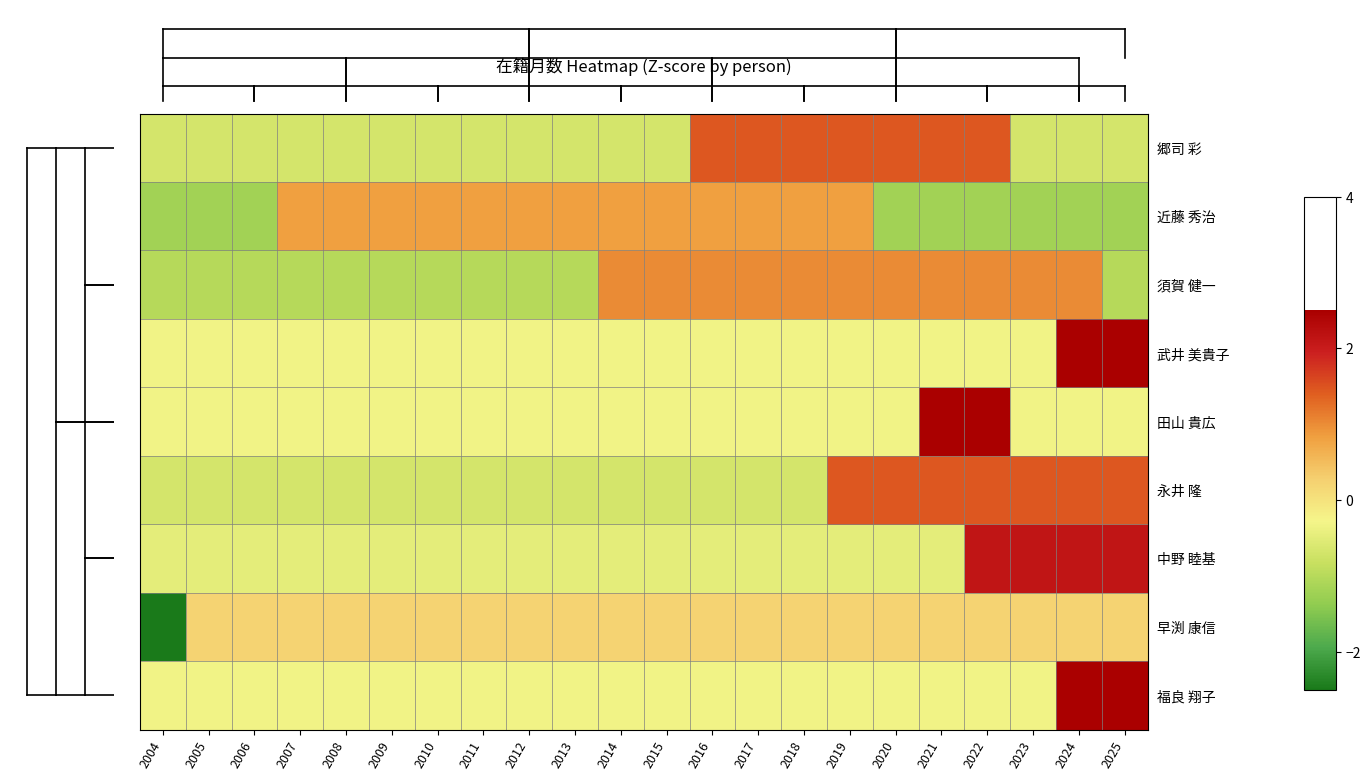

Reading left to right, transcribe all the data shown in this chart.

郷司 彩: 2004=-0.7	2005=-0.7	2006=-0.7	2007=-0.7	2008=-0.7	2009=-0.7	2010=-0.7	2011=-0.7	2012=-0.7	2013=-0.7	2014=-0.7	2015=-0.7	2016=1.5	2017=1.5	2018=1.5	2019=1.5	2020=1.5	2021=1.5	2022=1.5	2023=-0.7	2024=-0.7	2025=-0.7
近藤 秀治: 2004=-1.2	2005=-1.2	2006=-1.2	2007=0.8	2008=0.8	2009=0.8	2010=0.8	2011=0.8	2012=0.8	2013=0.8	2014=0.8	2015=0.8	2016=0.8	2017=0.8	2018=0.8	2019=0.8	2020=-1.2	2021=-1.2	2022=-1.2	2023=-1.2	2024=-1.2	2025=-1.2
須賀 健一: 2004=-1.0	2005=-1.0	2006=-1.0	2007=-1.0	2008=-1.0	2009=-1.0	2010=-1.0	2011=-1.0	2012=-1.0	2013=-1.0	2014=1.0	2015=1.0	2016=1.0	2017=1.0	2018=1.0	2019=1.0	2020=1.0	2021=1.0	2022=1.0	2023=1.0	2024=1.0	2025=-1.0
武井 美貴子: 2004=-0.3	2005=-0.3	2006=-0.3	2007=-0.3	2008=-0.3	2009=-0.3	2010=-0.3	2011=-0.3	2012=-0.3	2013=-0.3	2014=-0.3	2015=-0.3	2016=-0.3	2017=-0.3	2018=-0.3	2019=-0.3	2020=-0.3	2021=-0.3	2022=-0.3	2023=-0.3	2024=3.2	2025=3.2
田山 貴広: 2004=-0.3	2005=-0.3	2006=-0.3	2007=-0.3	2008=-0.3	2009=-0.3	2010=-0.3	2011=-0.3	2012=-0.3	2013=-0.3	2014=-0.3	2015=-0.3	2016=-0.3	2017=-0.3	2018=-0.3	2019=-0.3	2020=-0.3	2021=3.2	2022=3.2	2023=-0.3	2024=-0.3	2025=-0.3
永井 隆: 2004=-0.7	2005=-0.7	2006=-0.7	2007=-0.7	2008=-0.7	2009=-0.7	2010=-0.7	2011=-0.7	2012=-0.7	2013=-0.7	2014=-0.7	2015=-0.7	2016=-0.7	2017=-0.7	2018=-0.7	2019=1.5	2020=1.5	2021=1.5	2022=1.5	2023=1.5	2024=1.5	2025=1.5
中野 睦基: 2004=-0.5	2005=-0.5	2006=-0.5	2007=-0.5	2008=-0.5	2009=-0.5	2010=-0.5	2011=-0.5	2012=-0.5	2013=-0.5	2014=-0.5	2015=-0.5	2016=-0.5	2017=-0.5	2018=-0.5	2019=-0.5	2020=-0.5	2021=-0.5	2022=2.1	2023=2.1	2024=2.1	2025=2.1
早渕 康信: 2004=-4.6	2005=0.2	2006=0.2	2007=0.2	2008=0.2	2009=0.2	2010=0.2	2011=0.2	2012=0.2	2013=0.2	2014=0.2	2015=0.2	2016=0.2	2017=0.2	2018=0.2	2019=0.2	2020=0.2	2021=0.2	2022=0.2	2023=0.2	2024=0.2	2025=0.2
福良 翔子: 2004=-0.3	2005=-0.3	2006=-0.3	2007=-0.3	2008=-0.3	2009=-0.3	2010=-0.3	2011=-0.3	2012=-0.3	2013=-0.3	2014=-0.3	2015=-0.3	2016=-0.3	2017=-0.3	2018=-0.3	2019=-0.3	2020=-0.3	2021=-0.3	2022=-0.3	2023=-0.3	2024=3.2	2025=3.2